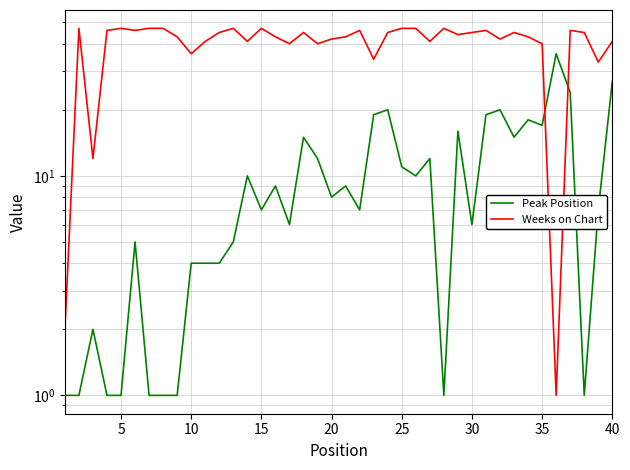

In Weeks on Chart, how many points are lower than both neighbors (excluding endpoints)?

12